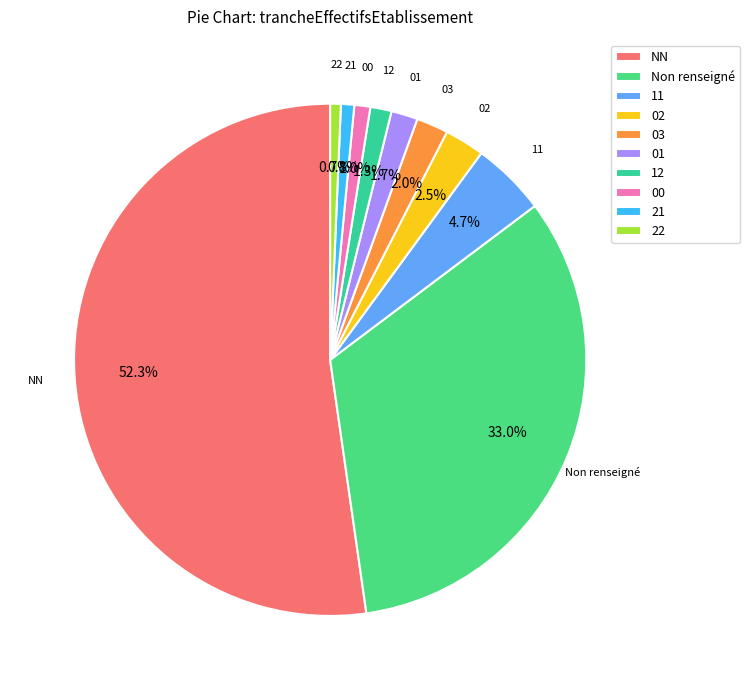

Does 02 account for over 50% of the chart?

No